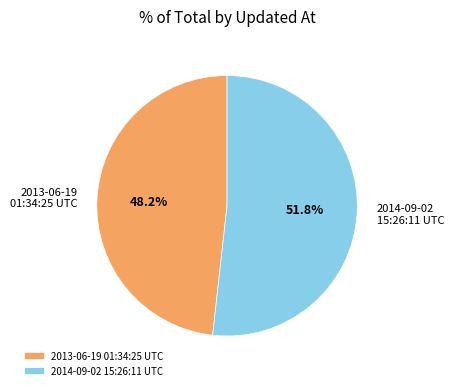

To the nearest percent, what percentage of the pie is 2014-09-02 15:26:11 UTC?

52%